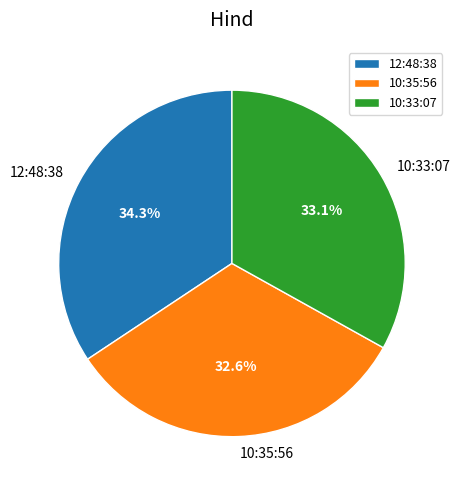

Does any single category account for the majority?

No